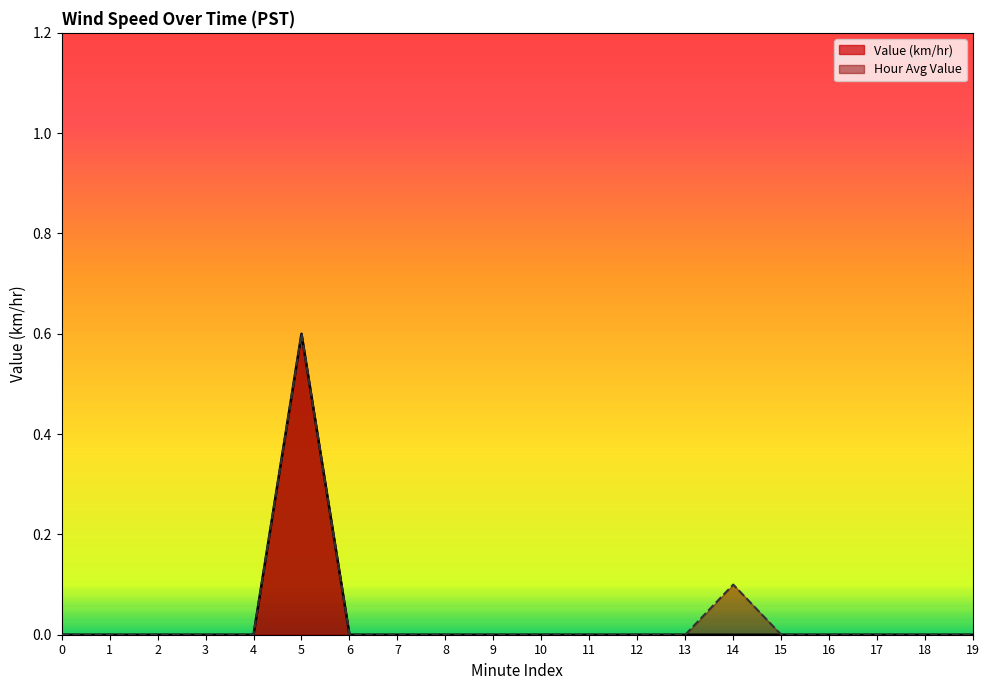

What is the sum of the values at 14 and 5?

0.6